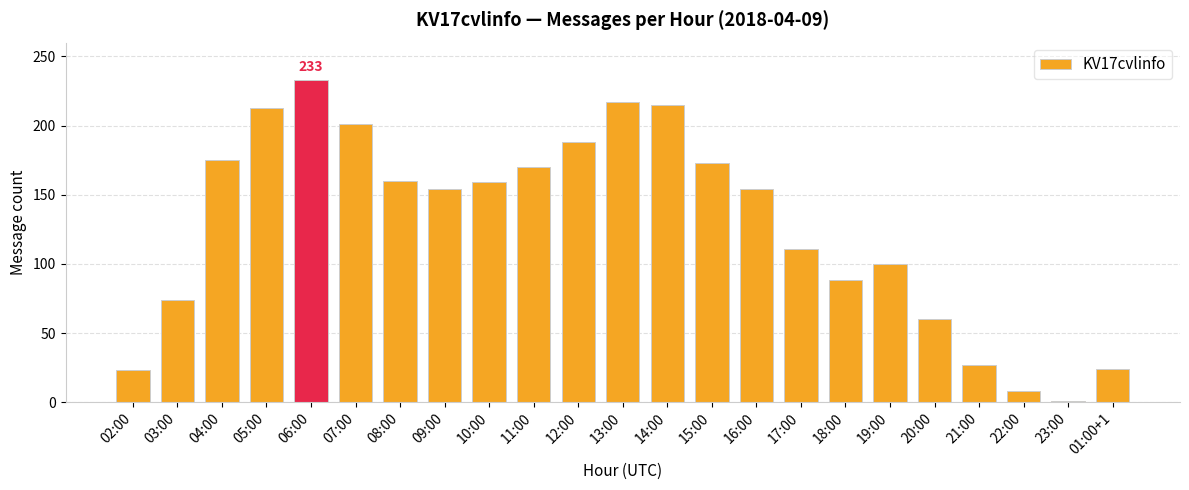

The value at 12:00 is 60. True or false?

False